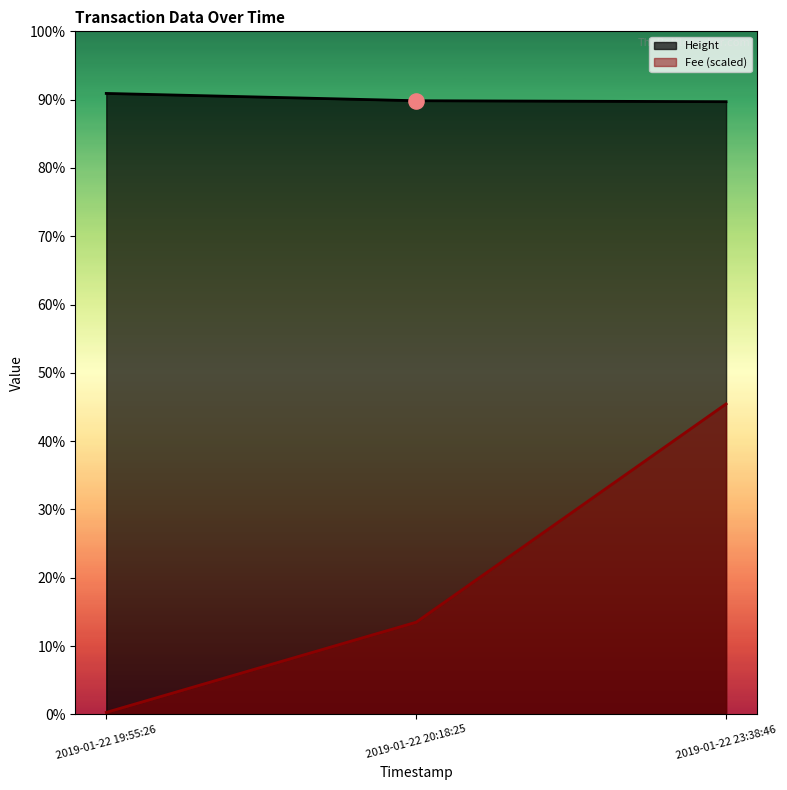

What are all the series names shown in the legend?

Height, Fee (scaled)